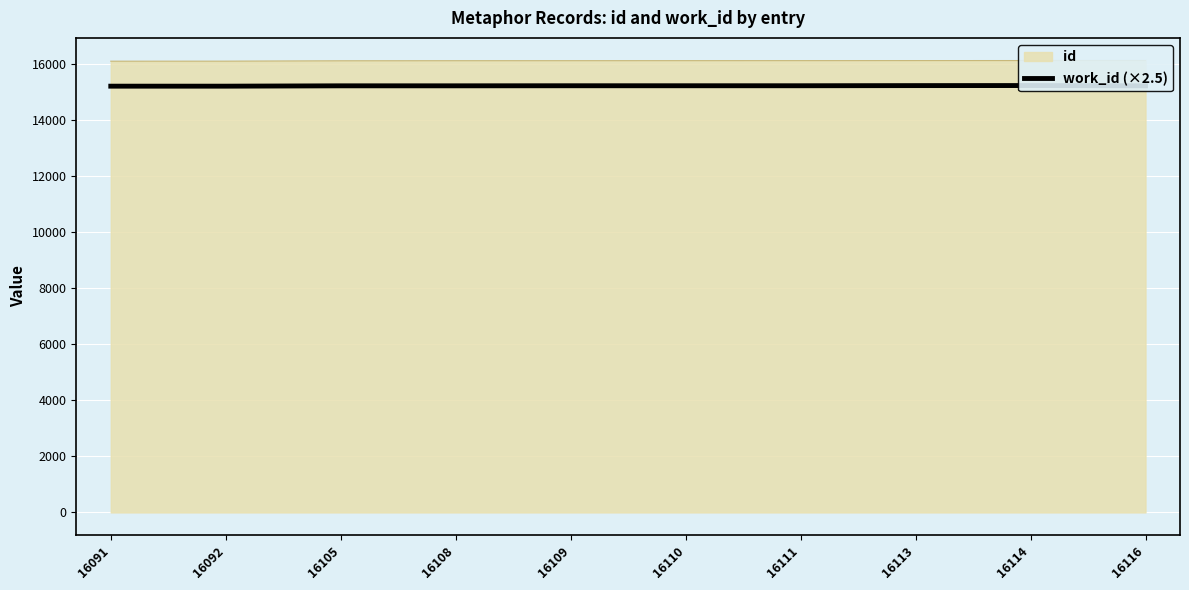

The value at 16114 is 6943.4. True or false?

False